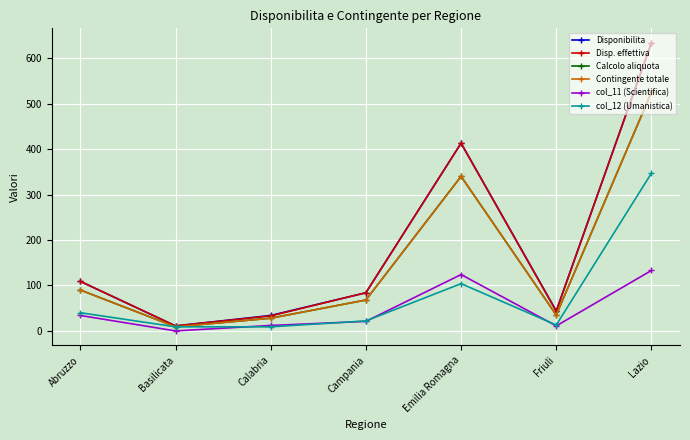

True or false: Disponibilita and col_12 (Umanistica) cross at least once.

False